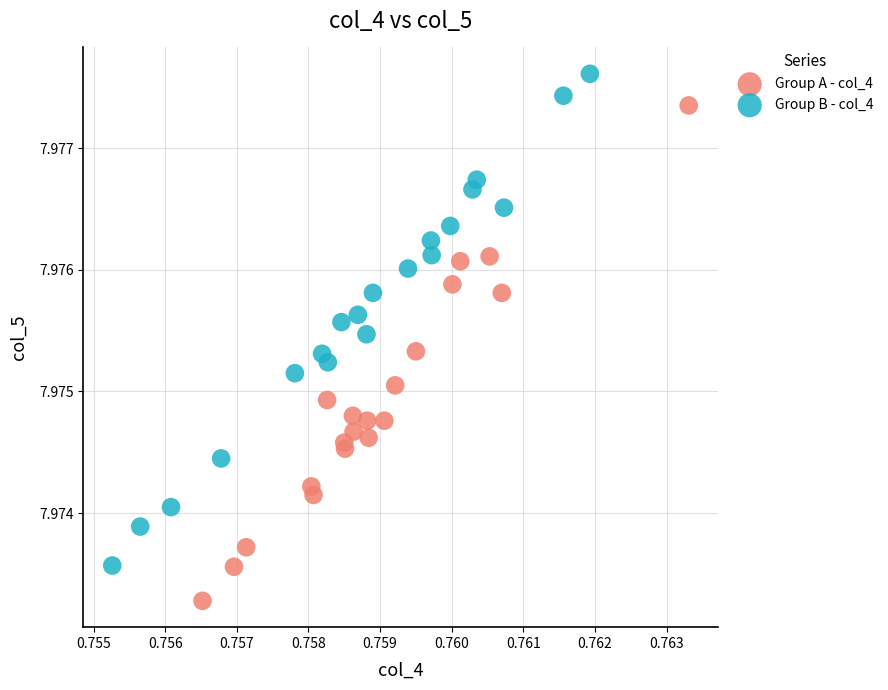

Which series reaches the minimum Y coordinate?

Group A - col_4